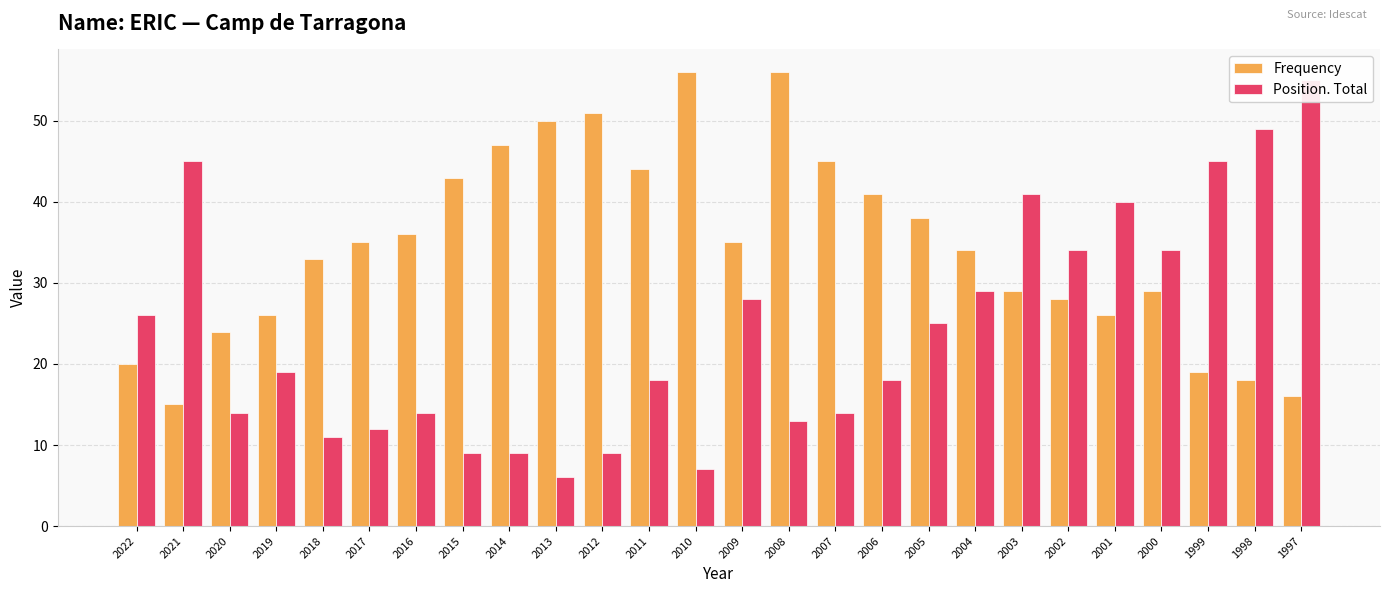

The value of Position. Total at 2008 is 13. True or false?

True